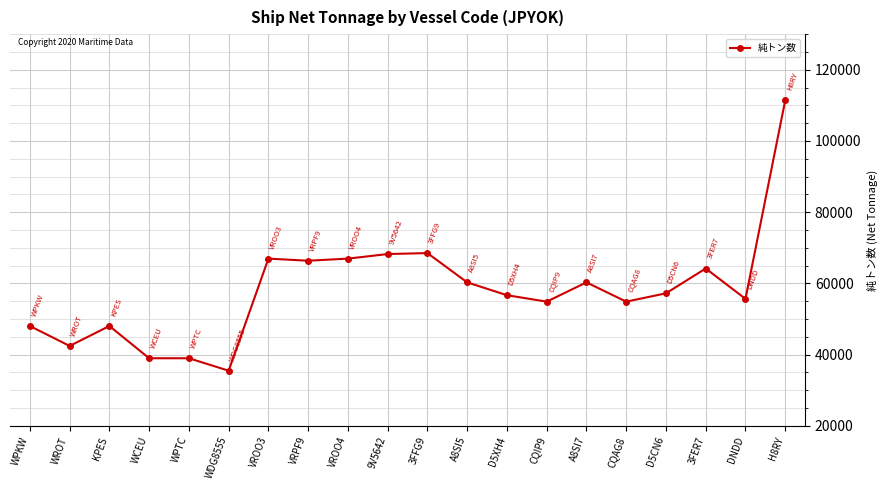

Where is the first local maximum?

KPES